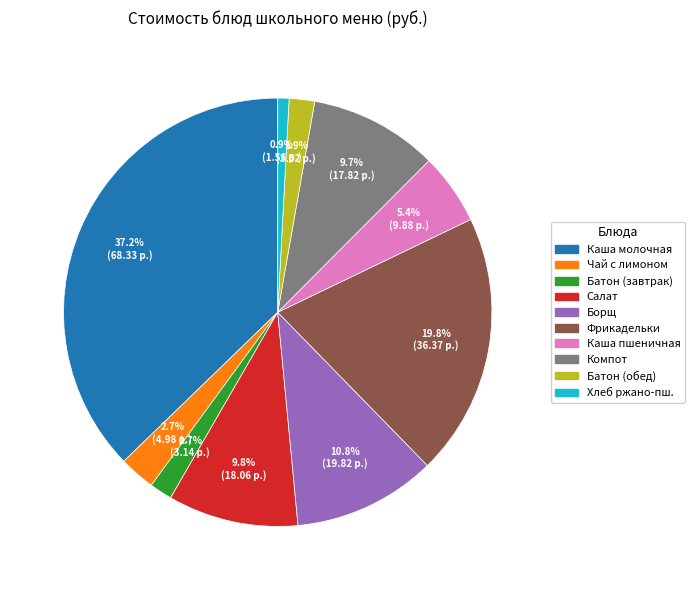

Combined, do Батон (завтрак) and Чай с лимоном account for over 50%?

No